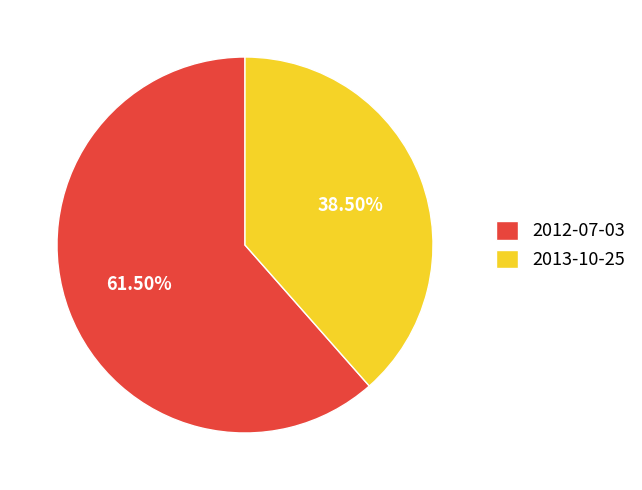

What percentage is NOT represented by 2012-07-03?

38.5%